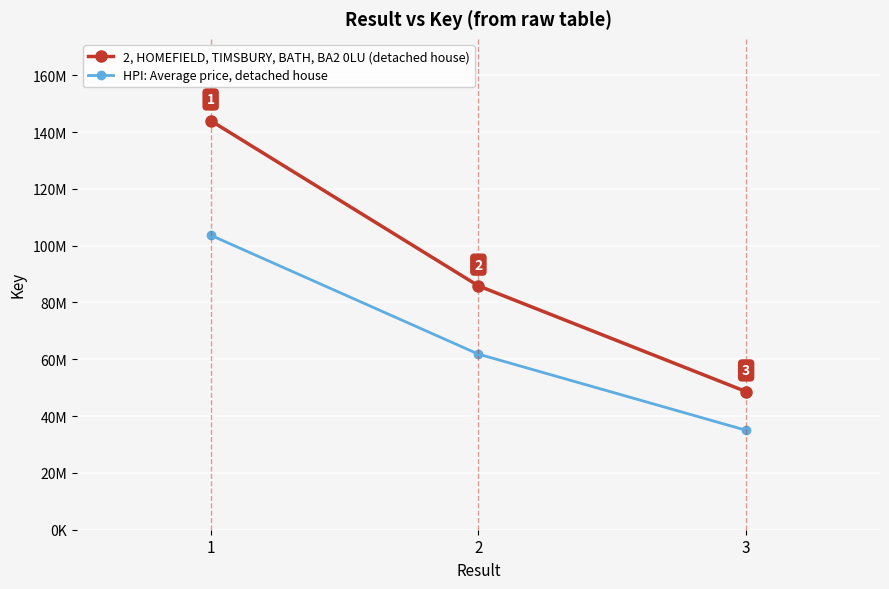

At which label does 2, HOMEFIELD, TIMSBURY, BATH, BA2 0LU (detached house) reach its minimum?

3